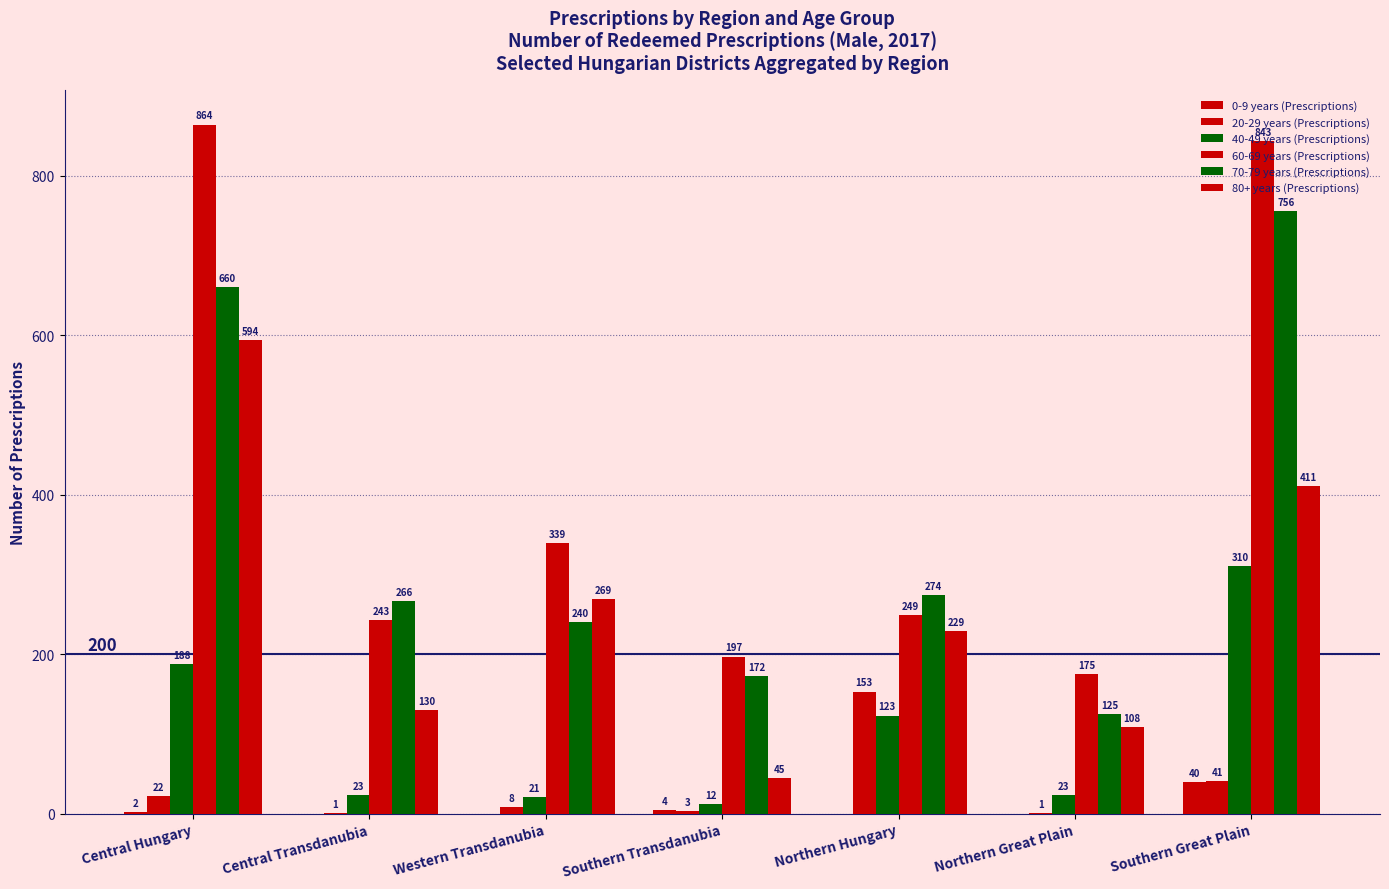

How many groups of bars are there?

7